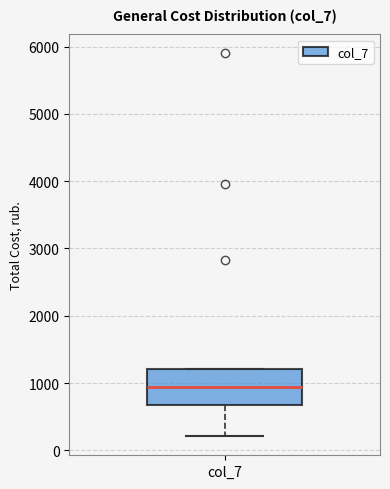

Transcribe this box plot: give where the median line is, the range the box spans, and where the two whiskers end, as read against the y-axis. The values are not printed on the chart, so give them approximately, as read against the axis.

median 900, box 700 to 1200, whiskers 200 to 1200